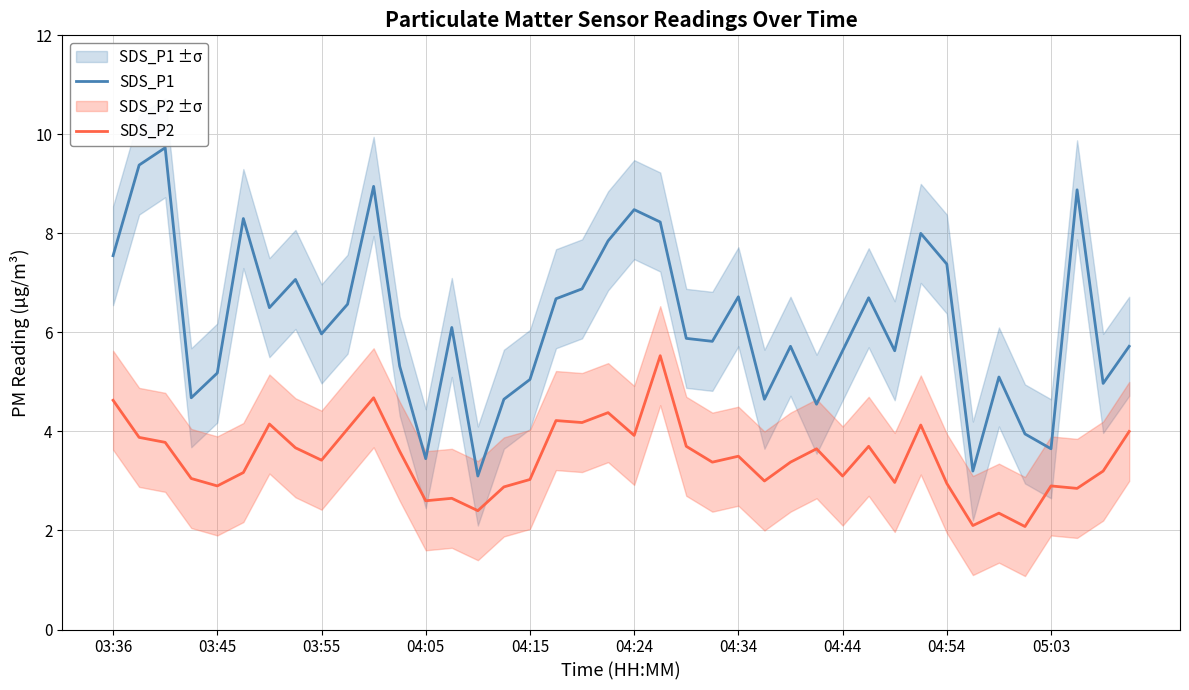

Rank the series by their maximum value, from lowest to highest.

SDS_P2, SDS_P1